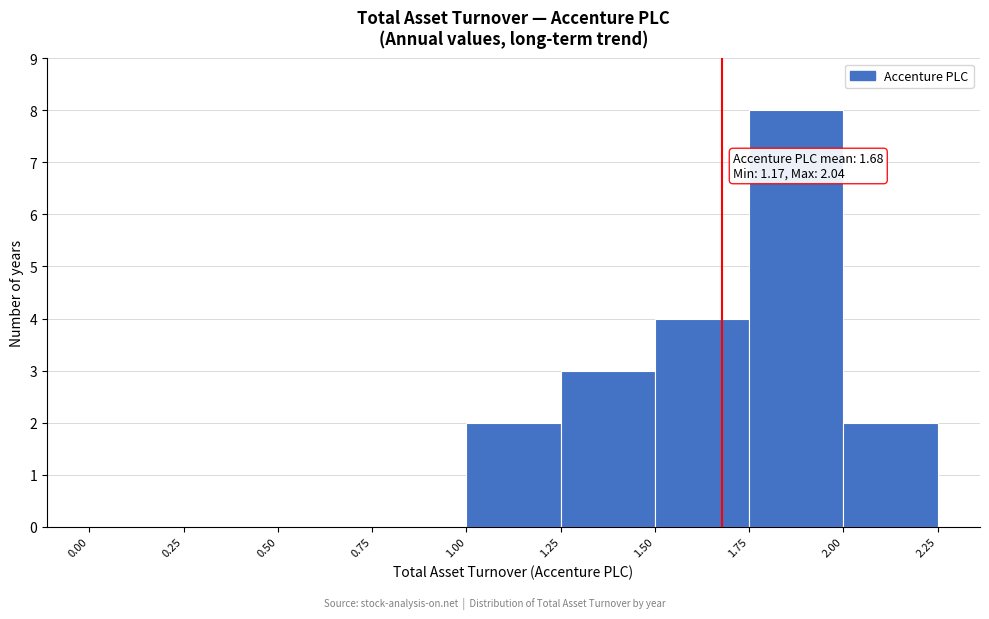

Which range on the x-axis has the tallest bar?

1.75 to 2.00